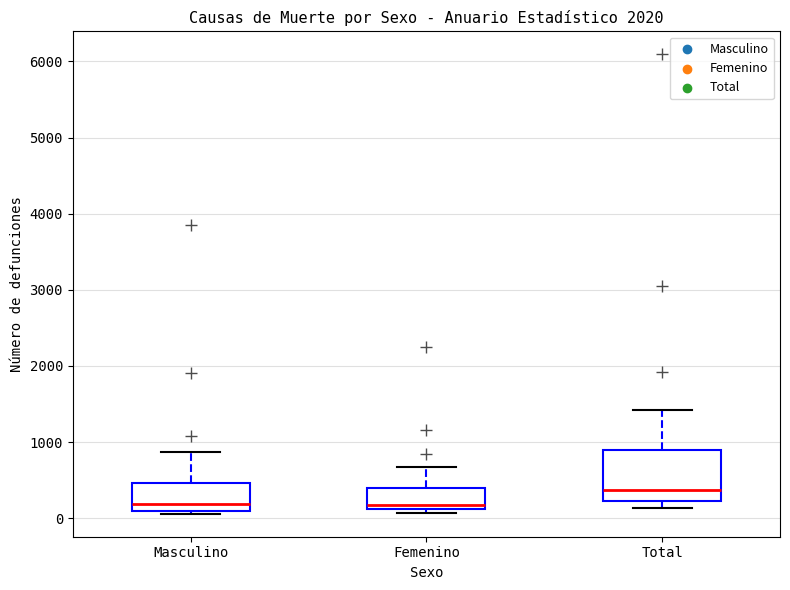

Comparing the boxes themselves (not the whiskers), which one is the tallest?

Total